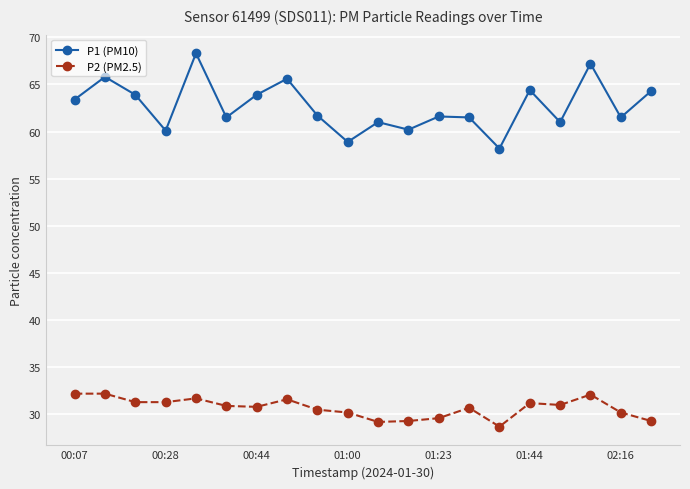

Does the chart display data point markers on the line(s)?

Yes